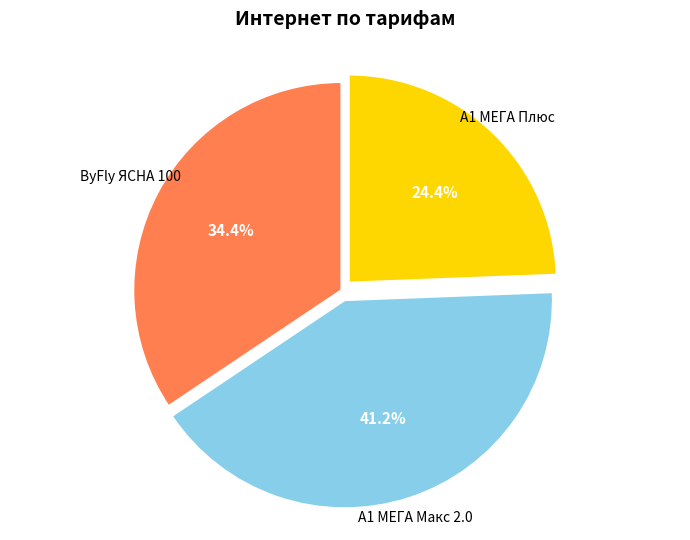

Is there any slice that represents more than half of the pie?

No